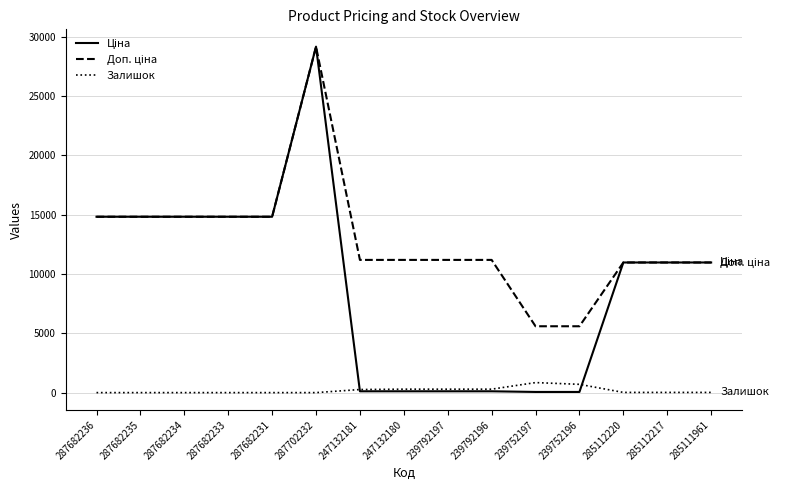

At which category is the sum across all series the highest?

287702232